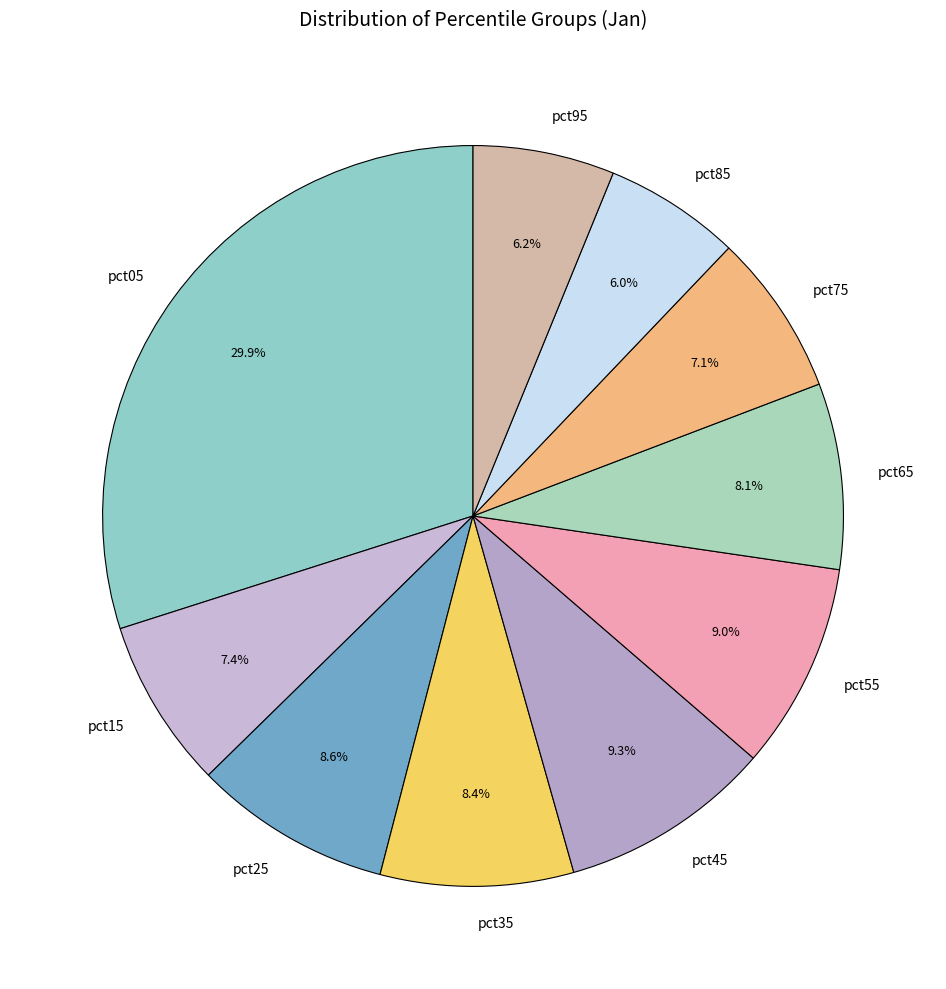

What percentage is the pct25 slice, to the nearest percent?

9%